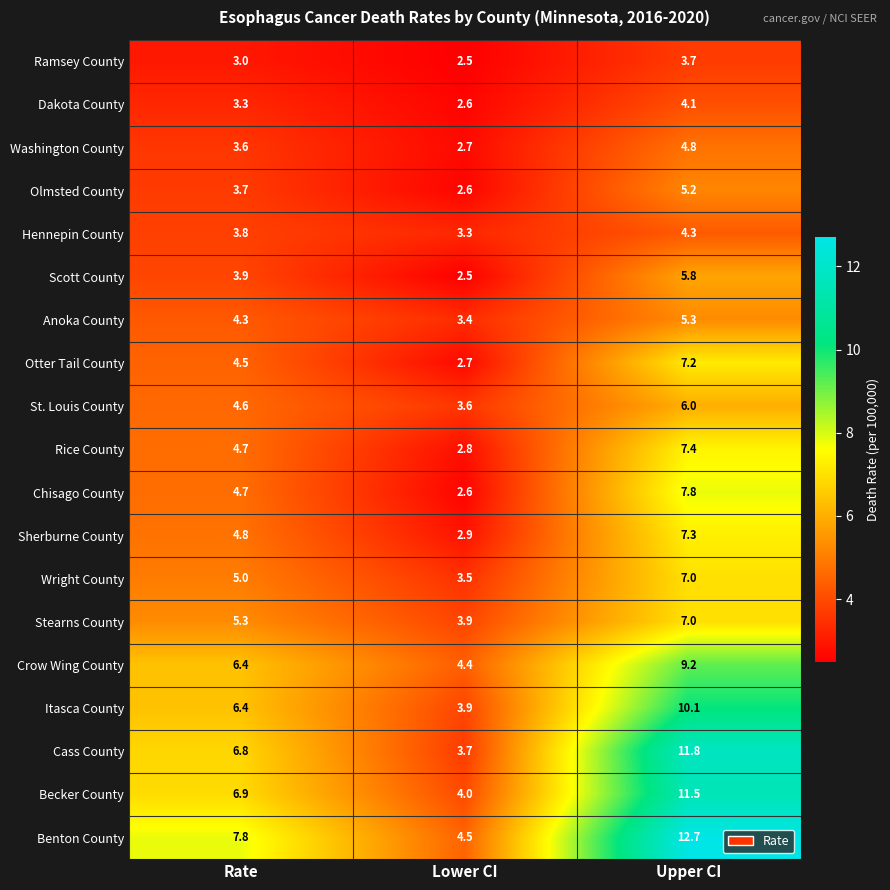

How many categories are shown in the chart?

3